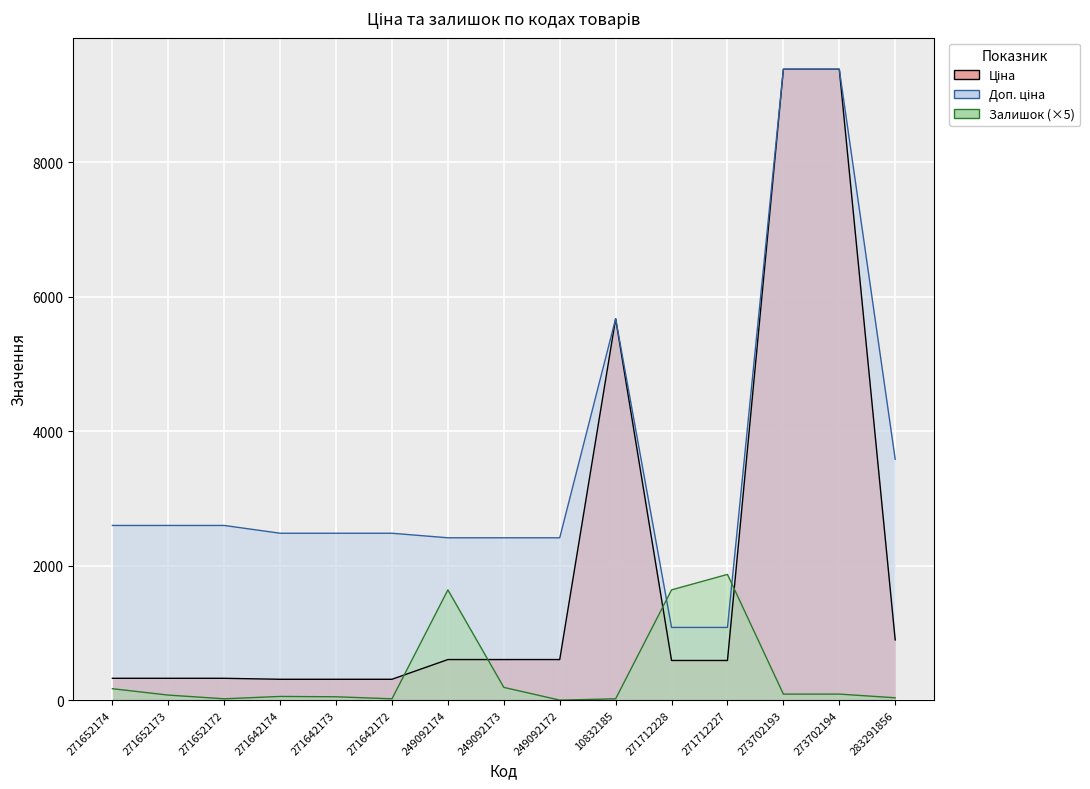

Between 249092173 and 249092172, which is larger?

249092173